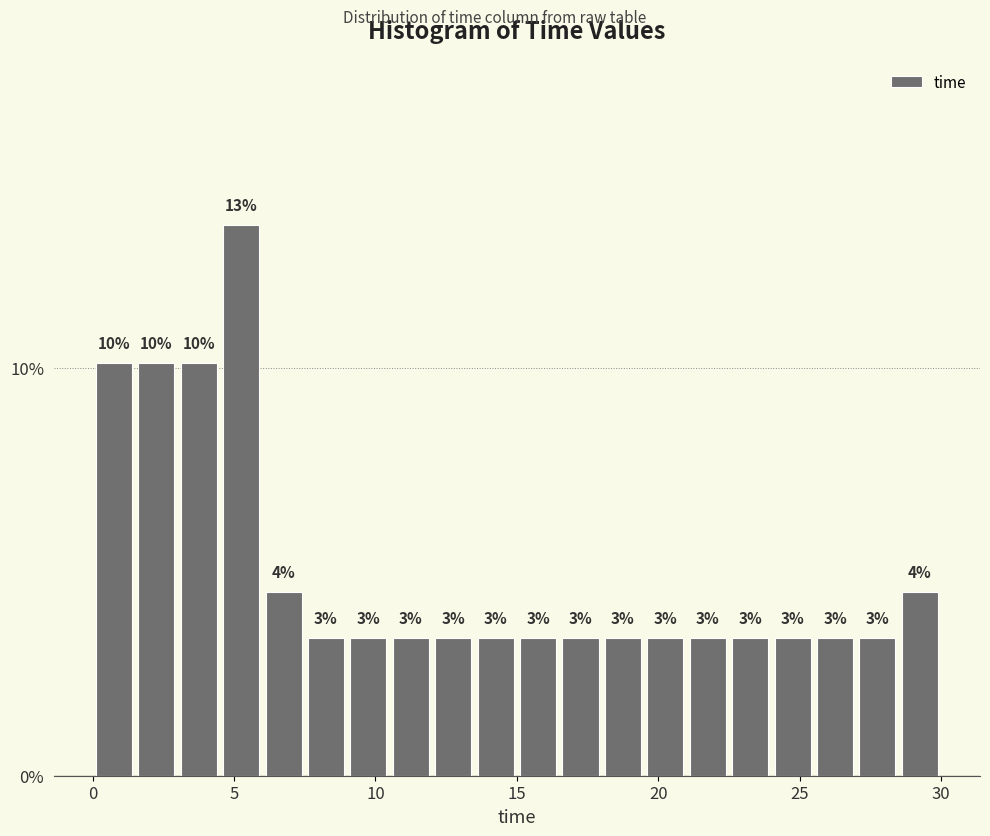

Around what value on the x-axis is the tallest bar? Give the approximate position of its centre, as read against the axis.

5.5